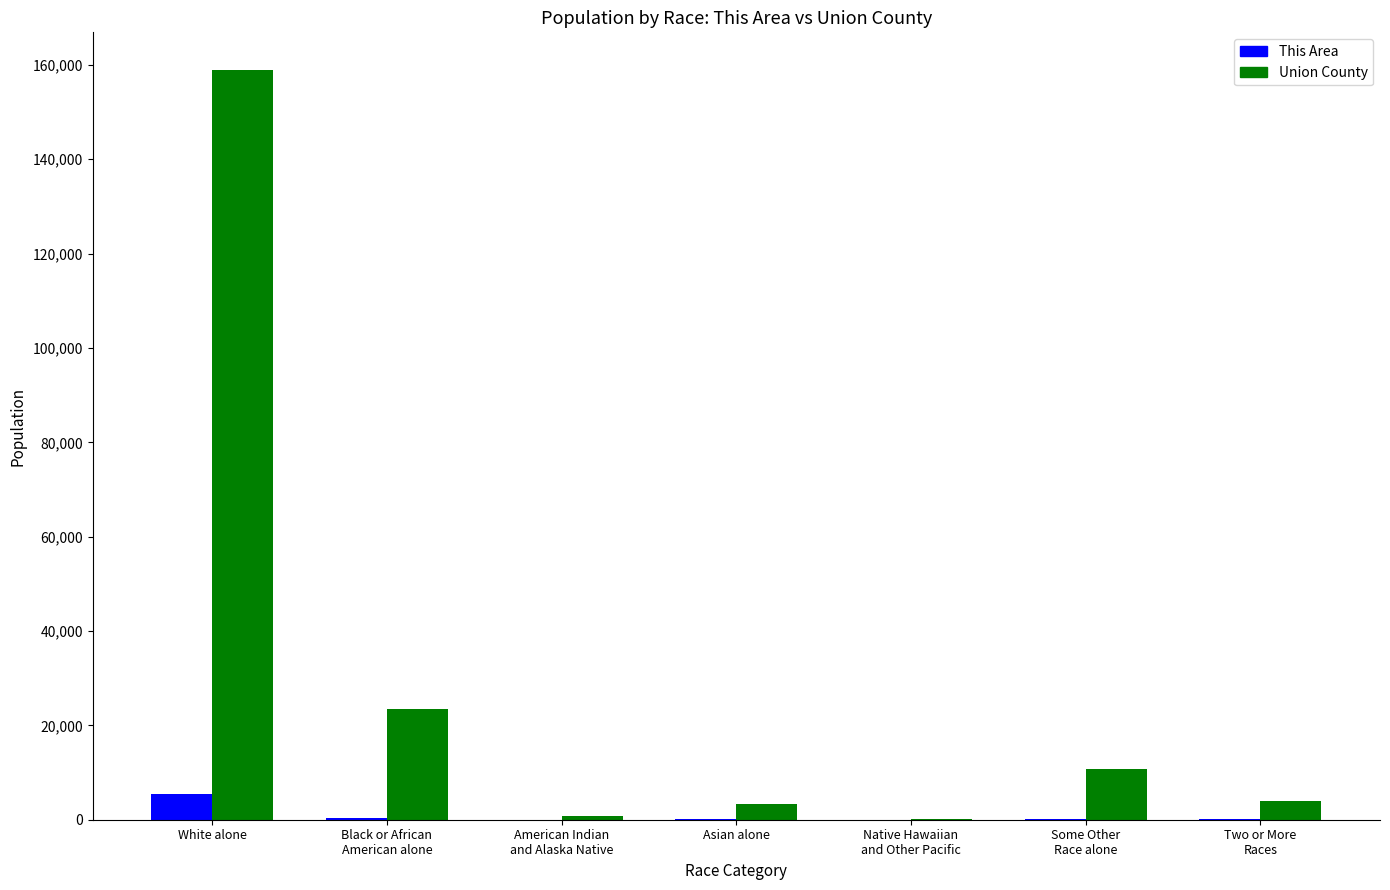

How many groups of bars are there?

7